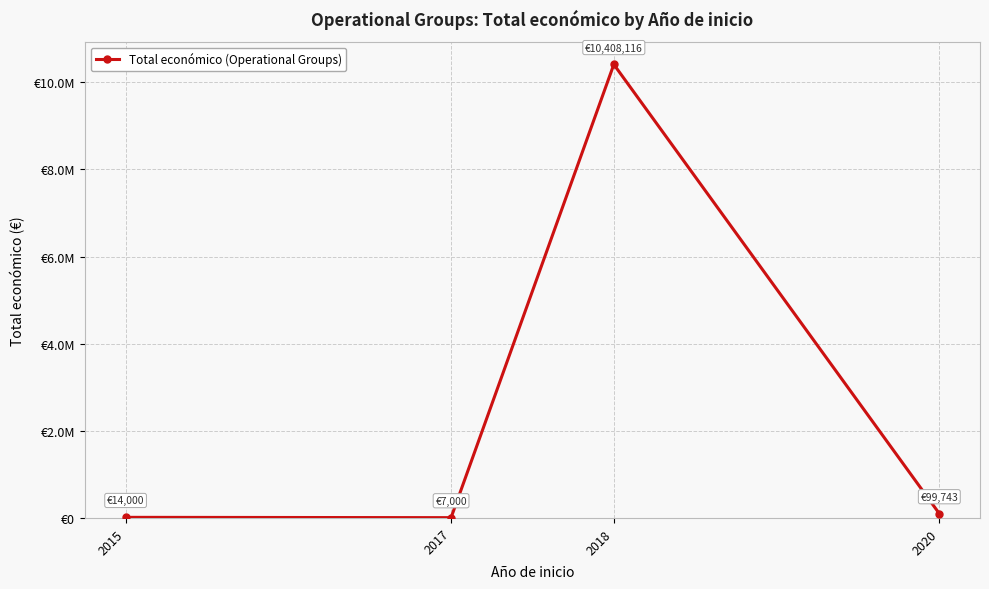

List the labels in order of value, smallest first.

2017, 2015, 2020, 2018